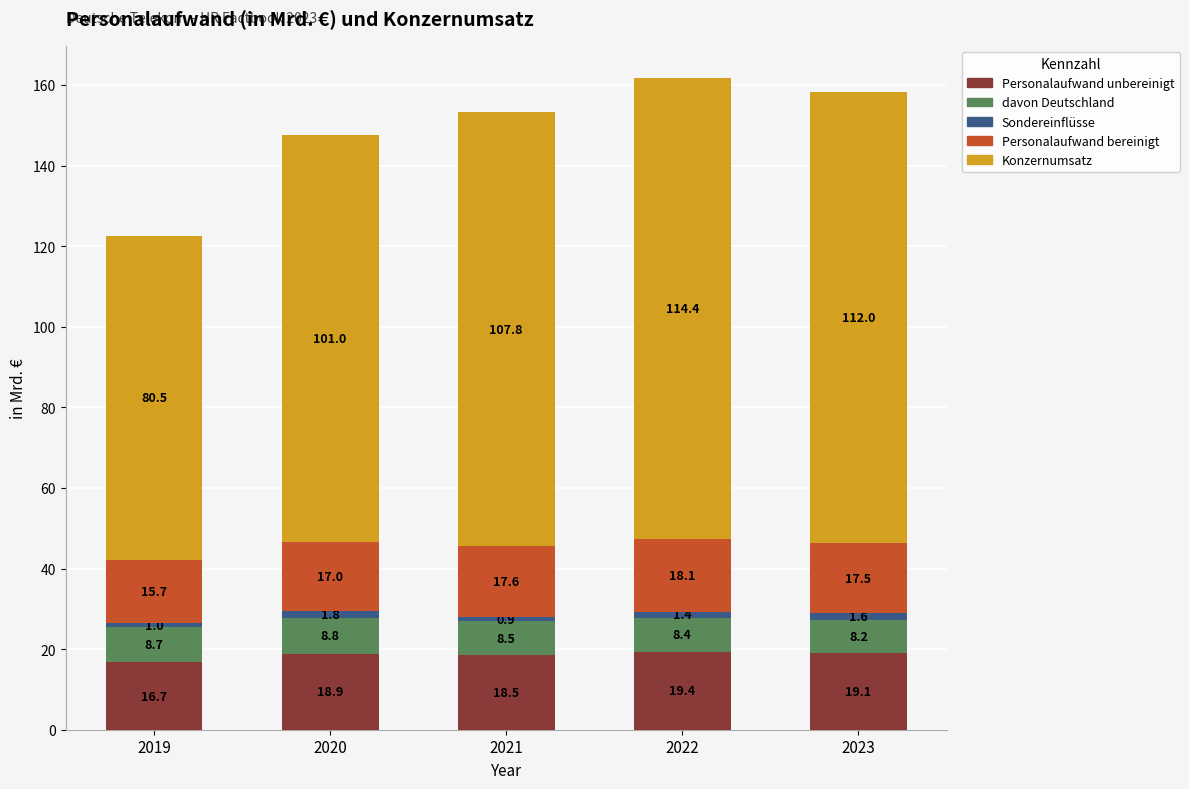

What is the total value across all series at 2023?

158.4